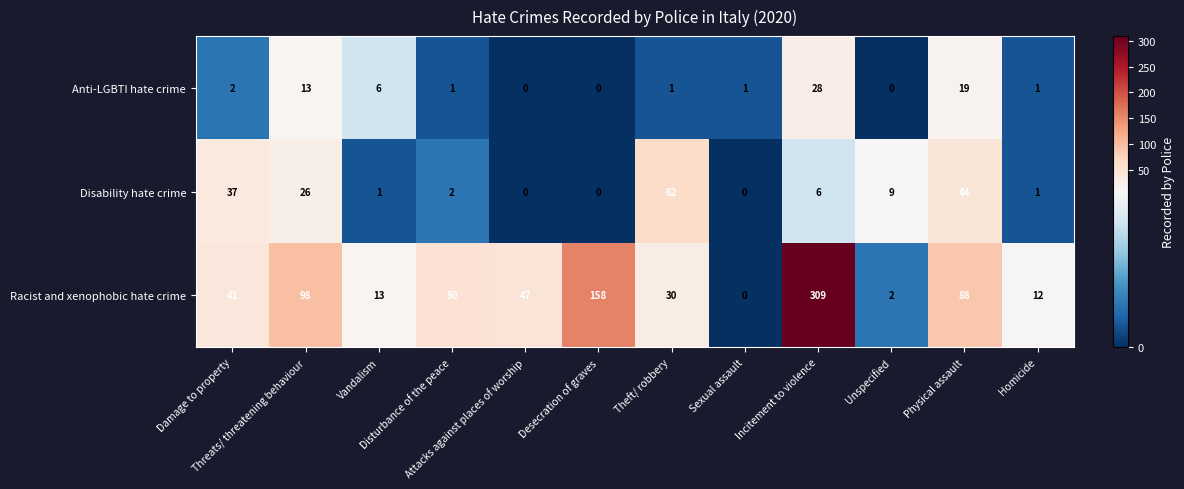

List the series in order of their peak value, highest first.

Racist and xenophobic hate crime, Disability hate crime, Anti-LGBTI hate crime